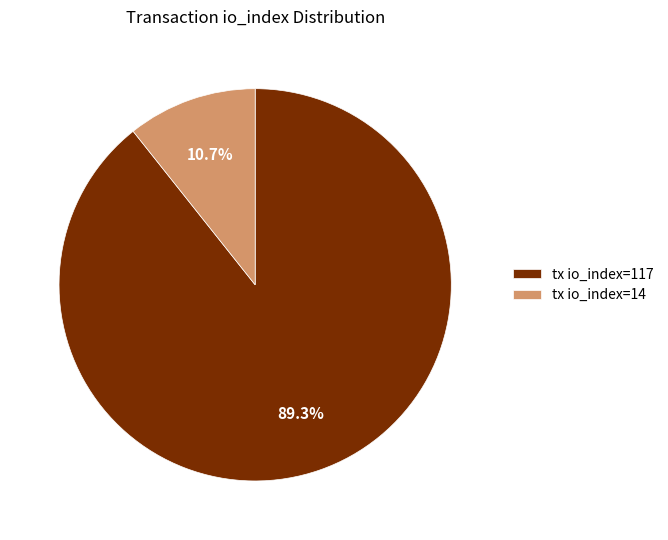

To the nearest percent, what is the combined percentage of tx io_index=14 and tx io_index=117?

100%